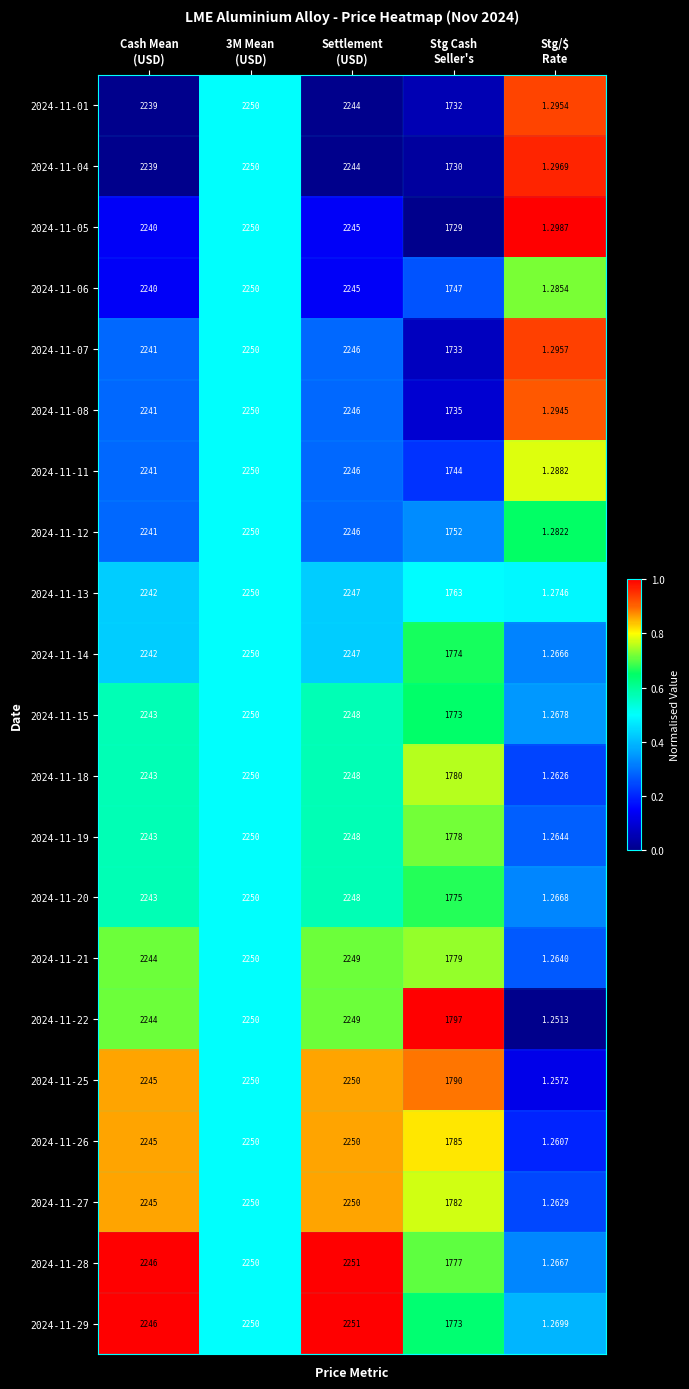

How many categories are shown in the chart?

5